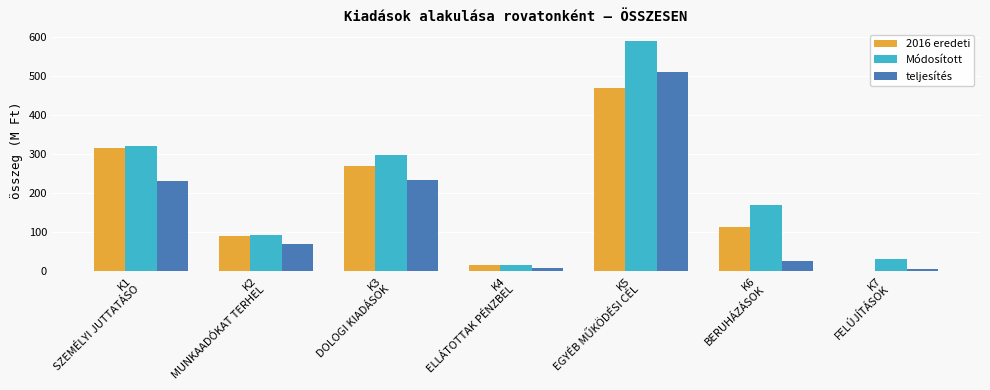

How many data points in Módosított are above 167?

4